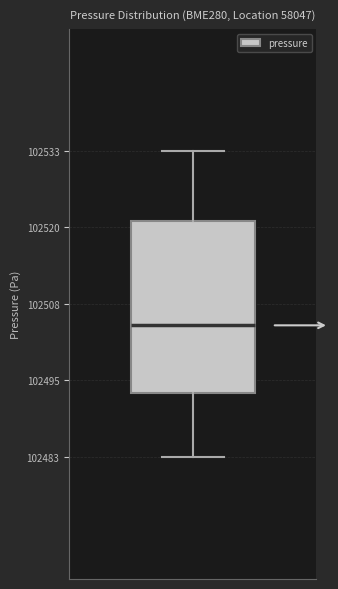

Where does the lower whisker of the box end on the y-axis? The values are not printed on the chart, so give them approximately, as read against the axis.

102484